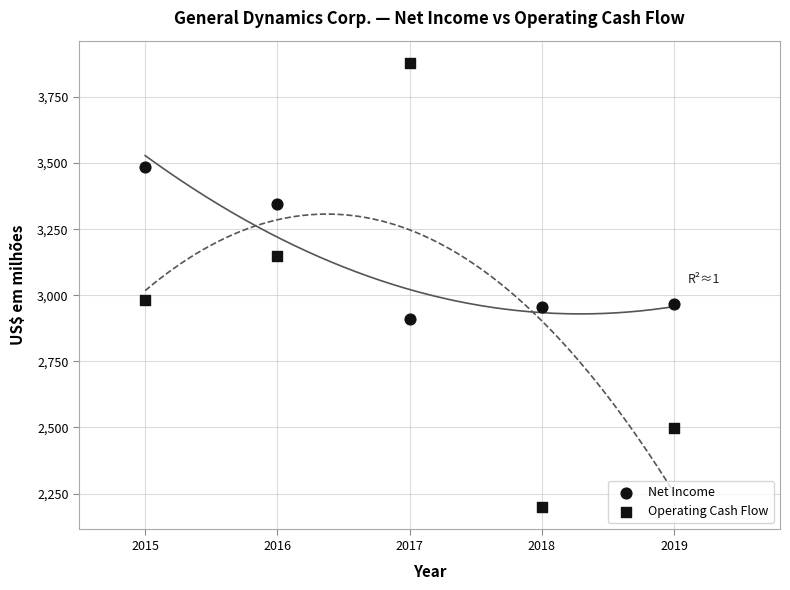

How many data points are displayed?

10